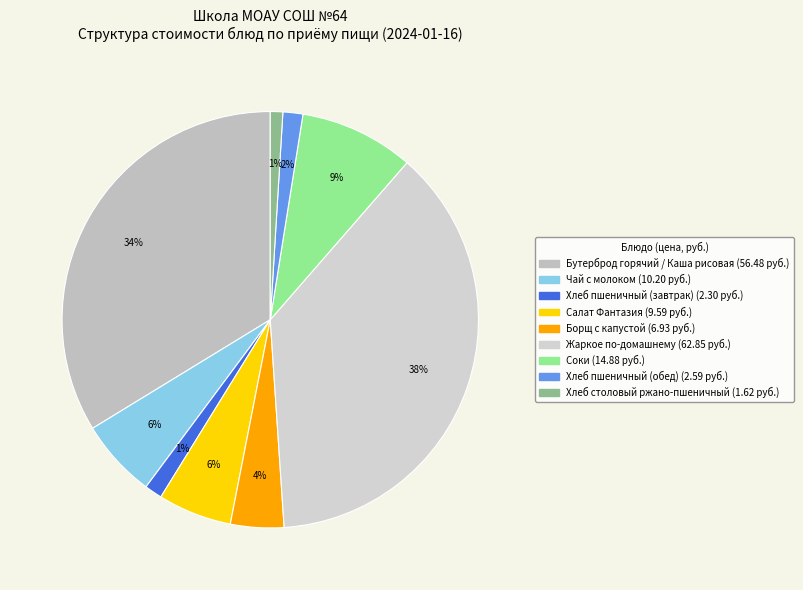

Which slice is the largest?

Жаркое по-домашнему